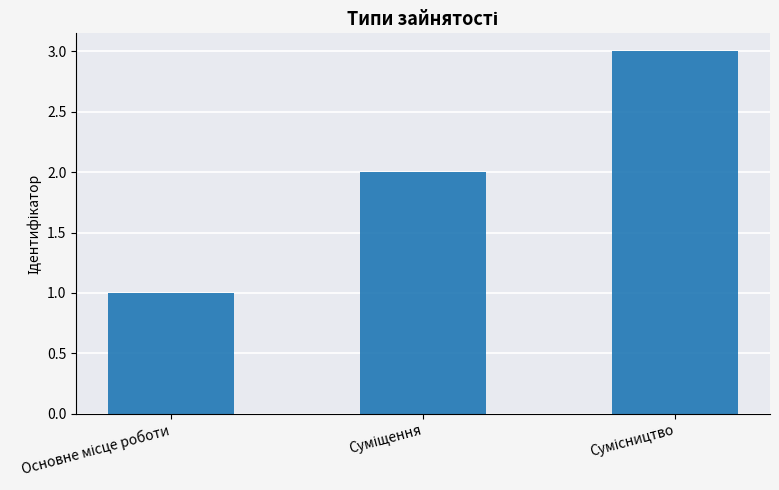

What is the maximum value shown in the chart?

3